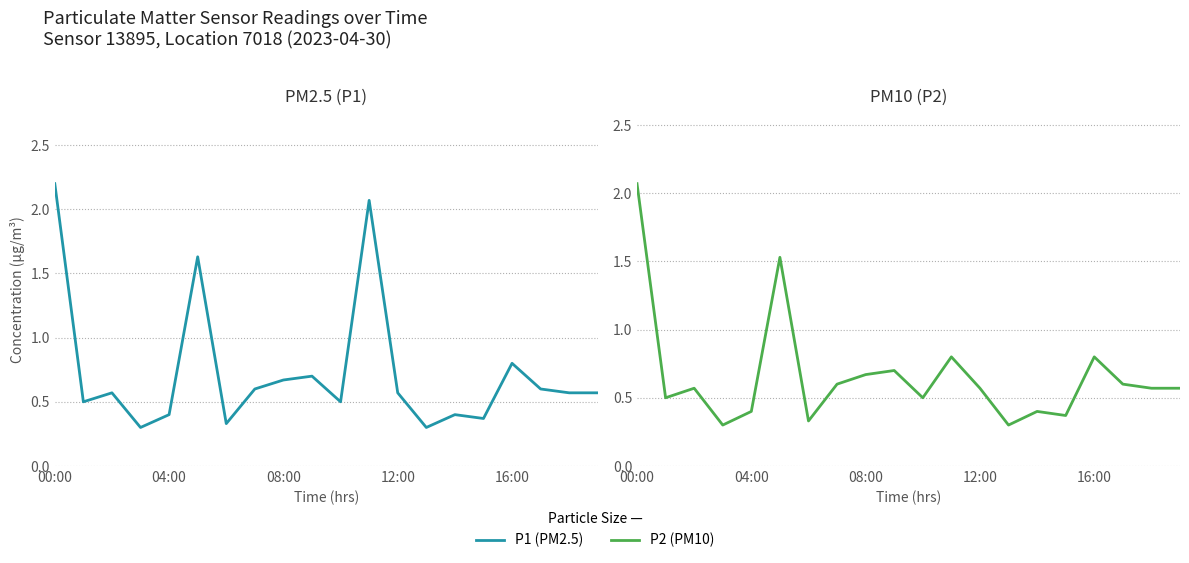

At which label does P1 reach its peak?

00:00